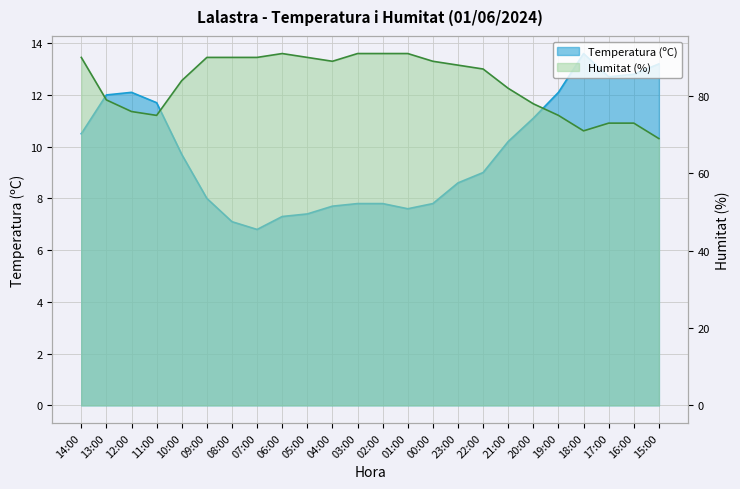

What is the maximum value shown in the chart?

91.0